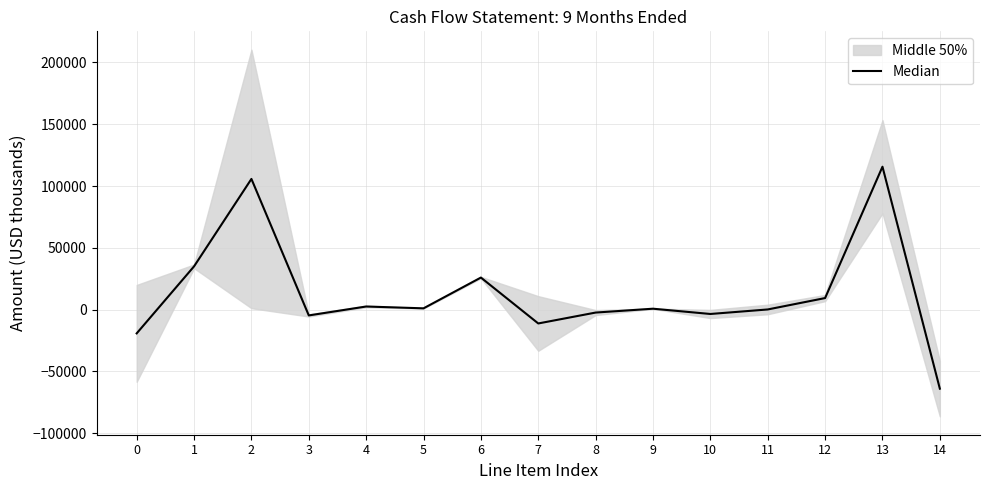

Which has a higher value, 3 or 13?

13